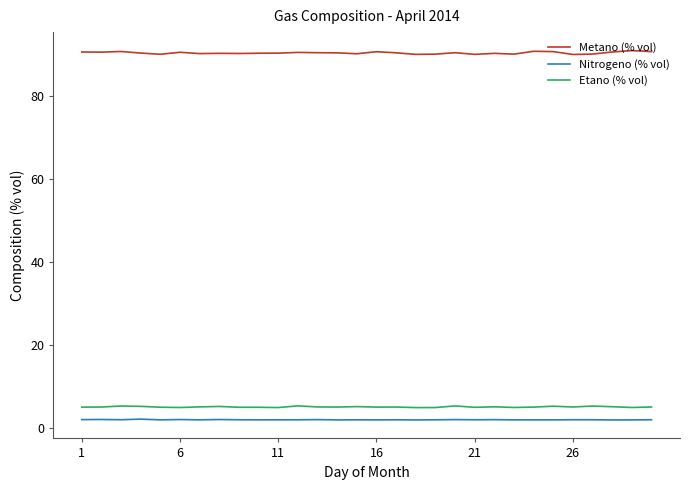

How many lines are shown in the chart?

3